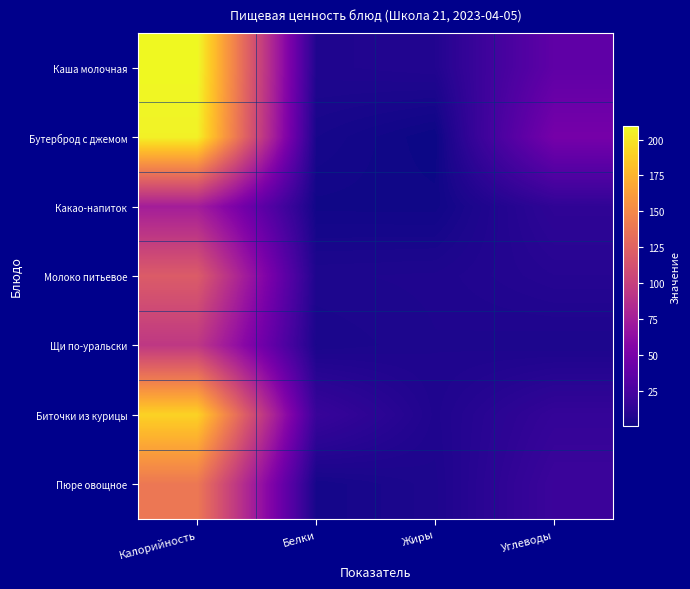

Reading right to left, list all the values displayed in this chart.

Каша молочная: Углеводы=36.8	Жиры=7.7	Белки=6.7	Калорийность=209.5
Бутерброд с джемом: Углеводы=48.7	Жиры=0.5	Белки=3.8	Калорийность=206.1
Какао-напиток: Углеводы=13.2	Жиры=1.7	Белки=1.8	Калорийность=75.2
Молоко питьевое: Углеводы=9.4	Жиры=6.4	Белки=6.0	Калорийность=120.0
Щи по-уральски: Углеводы=5.3	Жиры=6.1	Белки=4.5	Калорийность=94.4
Биточки из курицы: Углеводы=15.3	Жиры=6.7	Белки=17.3	Калорийность=190.8
Пюре овощное: Углеводы=18.6	Жиры=5.9	Белки=3.0	Калорийность=139.3